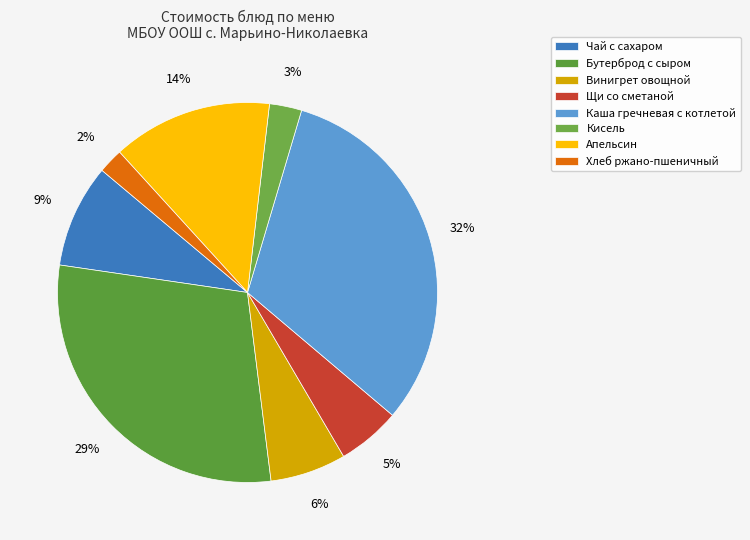

To the nearest percent, what portion does Винигрет овощной represent?

6%